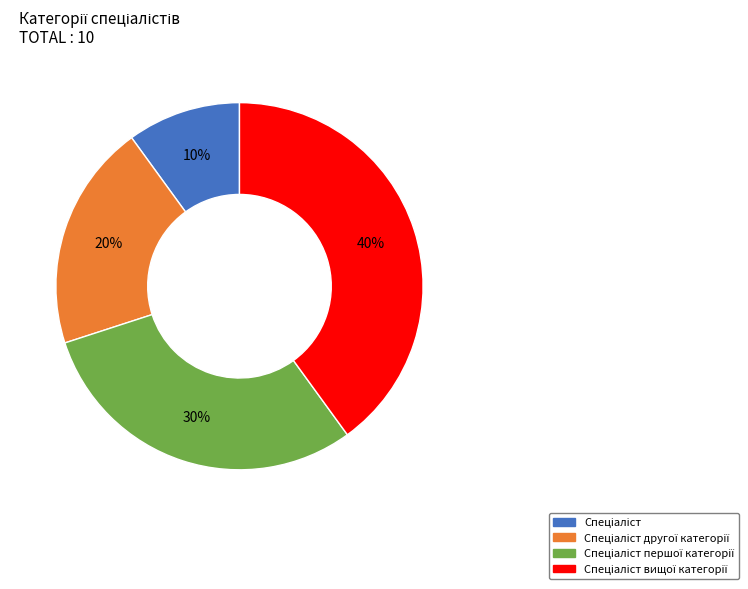

Does any single category account for the majority?

No